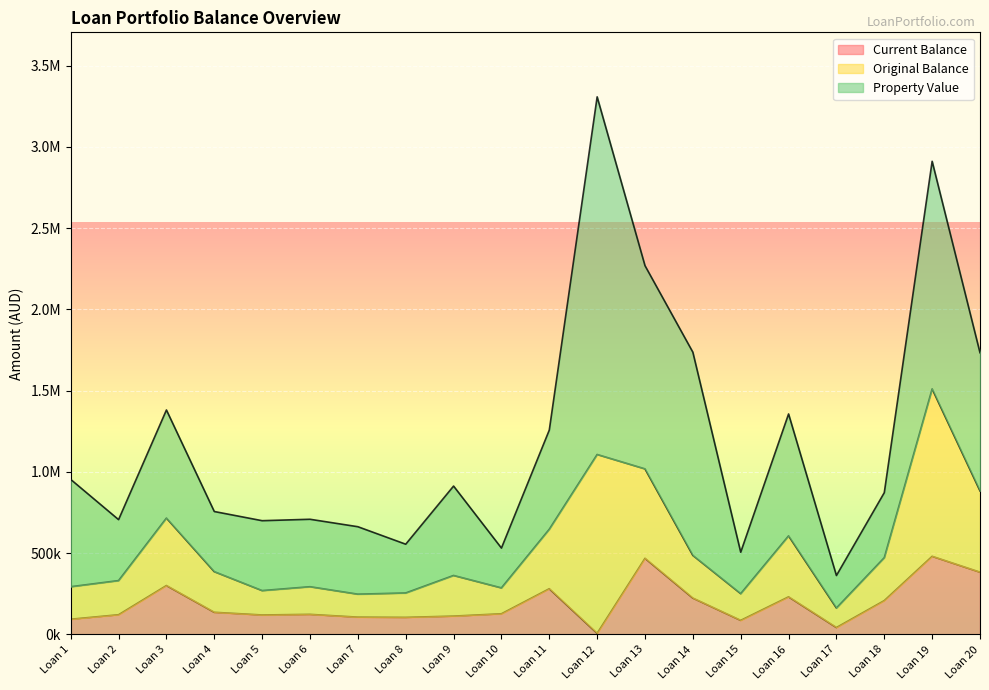

List the series in order of their overall mean, lowest first.

Current Balance, Original Balance, Property Value